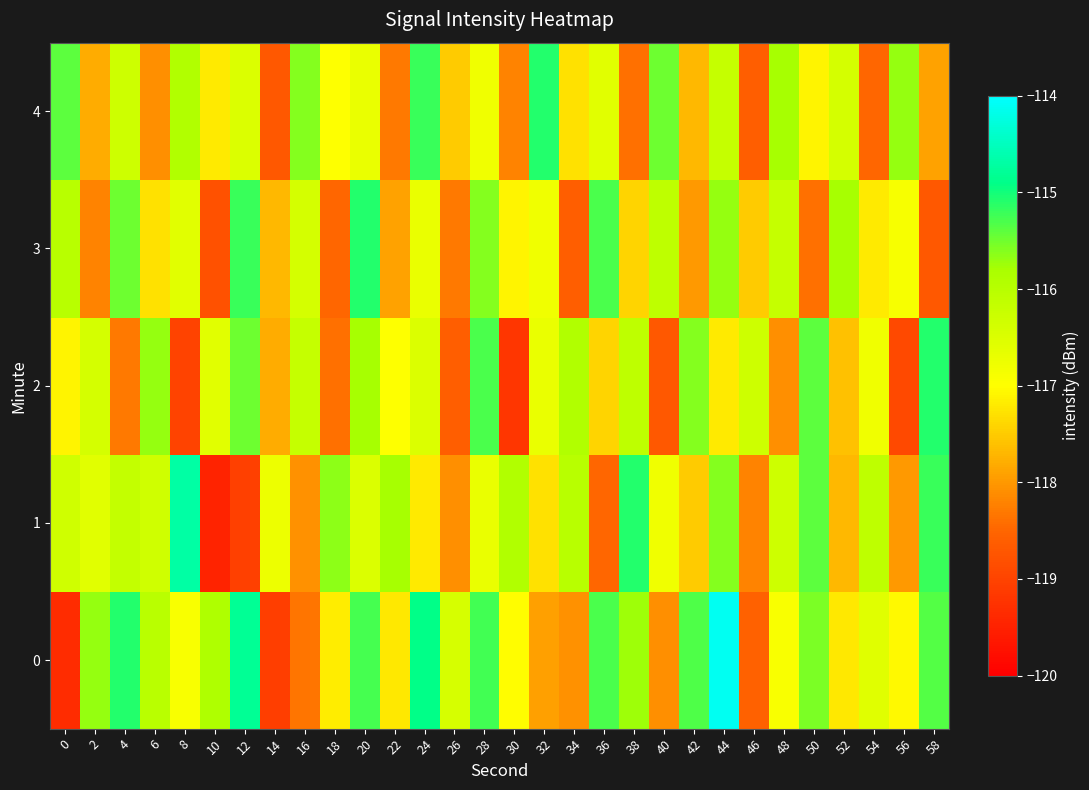

Reading left to right, list all the values displayed in this chart.

0: 0=-119.3	2=-115.7	4=-115.1	6=-116.0	8=-116.9	10=-115.9	12=-114.8	14=-119.1	16=-118.3	18=-117.2	20=-115.3	22=-117.2	24=-114.9	26=-116.4	28=-115.2	30=-117.0	32=-117.9	34=-118.1	36=-115.3	38=-115.7	40=-118.1	42=-115.3	44=-114.1	46=-118.6	48=-116.9	50=-115.6	52=-117.2	54=-116.6	56=-117.1	58=-115.3
1: 0=-116.3	2=-116.6	4=-116.2	6=-116.3	8=-114.7	10=-119.5	12=-119.0	14=-116.8	16=-118.1	18=-115.7	20=-116.5	22=-115.8	24=-117.2	26=-118.1	28=-116.7	30=-115.9	32=-117.3	34=-116.0	36=-118.5	38=-115.1	40=-116.8	42=-117.5	44=-115.6	46=-118.2	48=-116.3	50=-115.4	52=-117.7	54=-116.1	56=-118.0	58=-115.2
2: 0=-117.1	2=-116.4	4=-118.3	6=-115.7	8=-119.0	10=-116.6	12=-115.5	14=-117.8	16=-116.2	18=-118.4	20=-115.8	22=-117.0	24=-116.5	26=-118.6	28=-115.3	30=-119.2	32=-116.7	34=-115.9	36=-117.4	38=-116.1	40=-118.7	42=-115.6	44=-117.2	46=-116.3	48=-118.1	50=-115.4	52=-117.6	54=-116.8	56=-118.9	58=-115.1
3: 0=-116.0	2=-118.2	4=-115.5	6=-117.3	8=-116.6	10=-118.8	12=-115.2	14=-117.7	16=-116.4	18=-118.5	20=-115.1	22=-117.9	24=-116.7	26=-118.3	28=-115.6	30=-117.1	32=-116.8	34=-118.6	36=-115.3	38=-117.4	40=-116.1	42=-118.0	44=-115.7	46=-117.5	48=-116.2	50=-118.4	52=-115.8	54=-117.2	56=-116.9	58=-118.7
4: 0=-115.4	2=-117.8	4=-116.3	6=-118.1	8=-115.9	10=-117.2	12=-116.5	14=-118.7	16=-115.6	18=-117.0	20=-116.7	22=-118.3	24=-115.2	26=-117.5	28=-116.8	30=-118.2	32=-115.1	34=-117.3	36=-116.6	38=-118.4	40=-115.5	42=-117.7	44=-116.2	46=-118.6	48=-115.8	50=-117.1	52=-116.4	54=-118.5	56=-115.7	58=-117.9